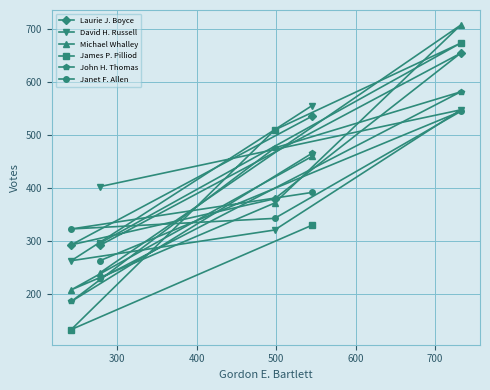

What is the lowest value of the John H. Thomas series?

185